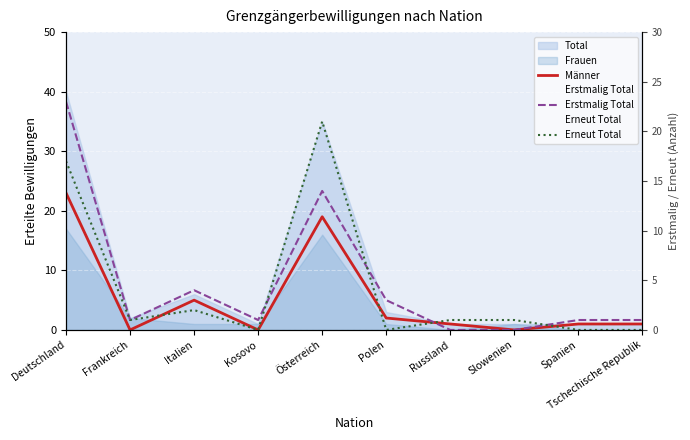

Is it true that Erneut Total equals 1 at Frankreich?

True